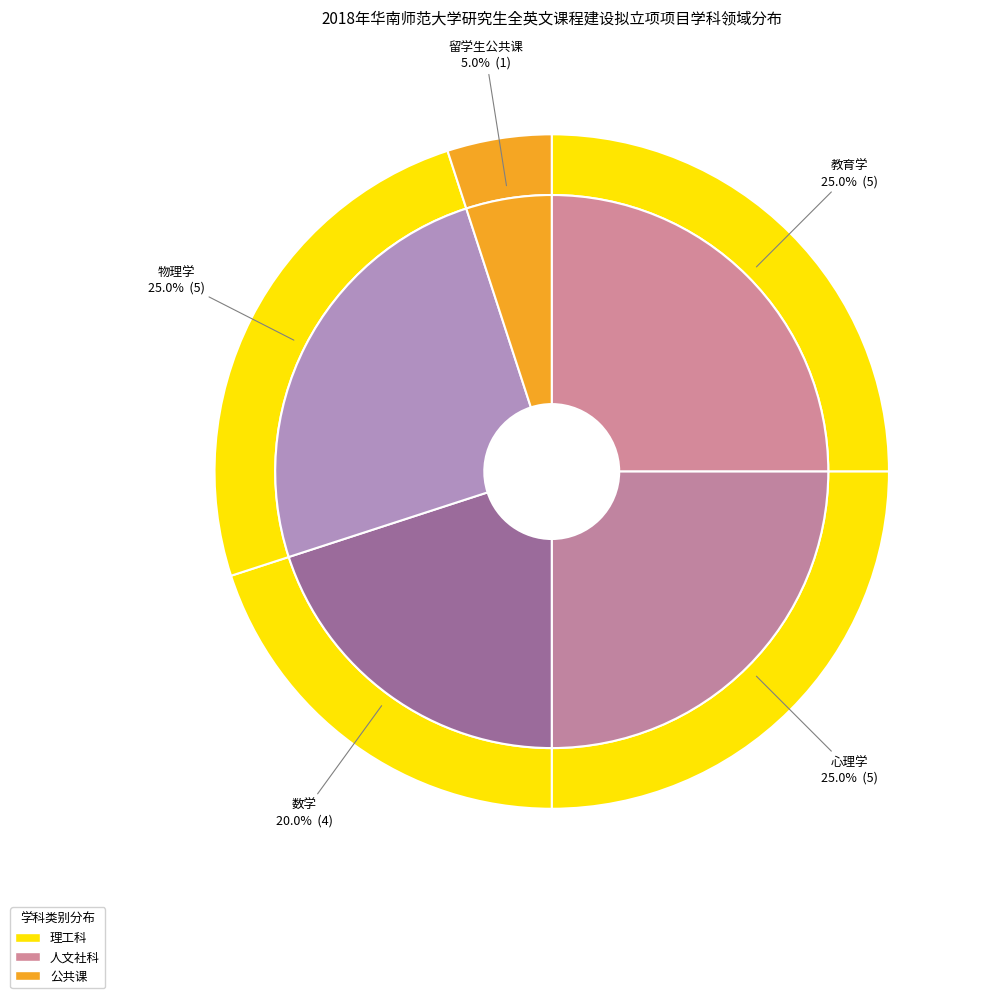

True or false: 心理学 accounts for 25% of the total.

True